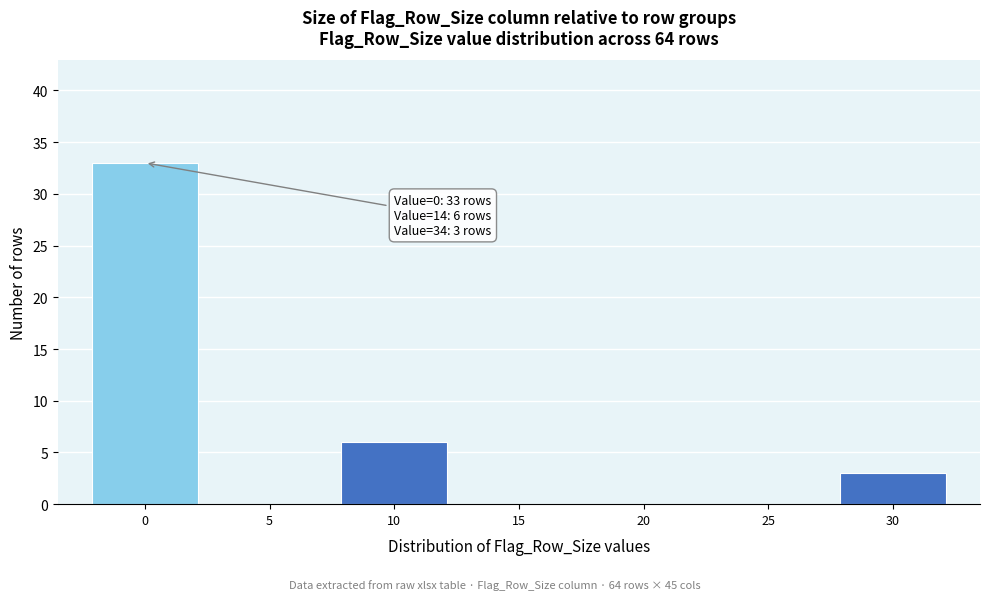

Reading right to left, what are all the values shown in this chart?

30=3	25=0	20=0	15=0	10=6	5=0	0=33